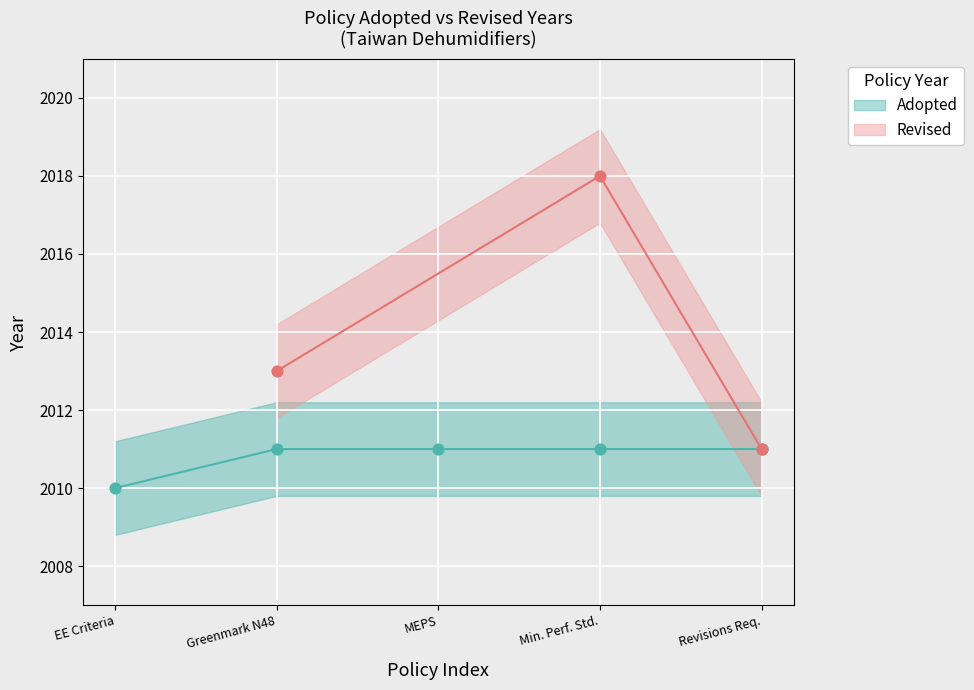

Which has a higher value, Revisions Req. or MEPS?

Revisions Req.